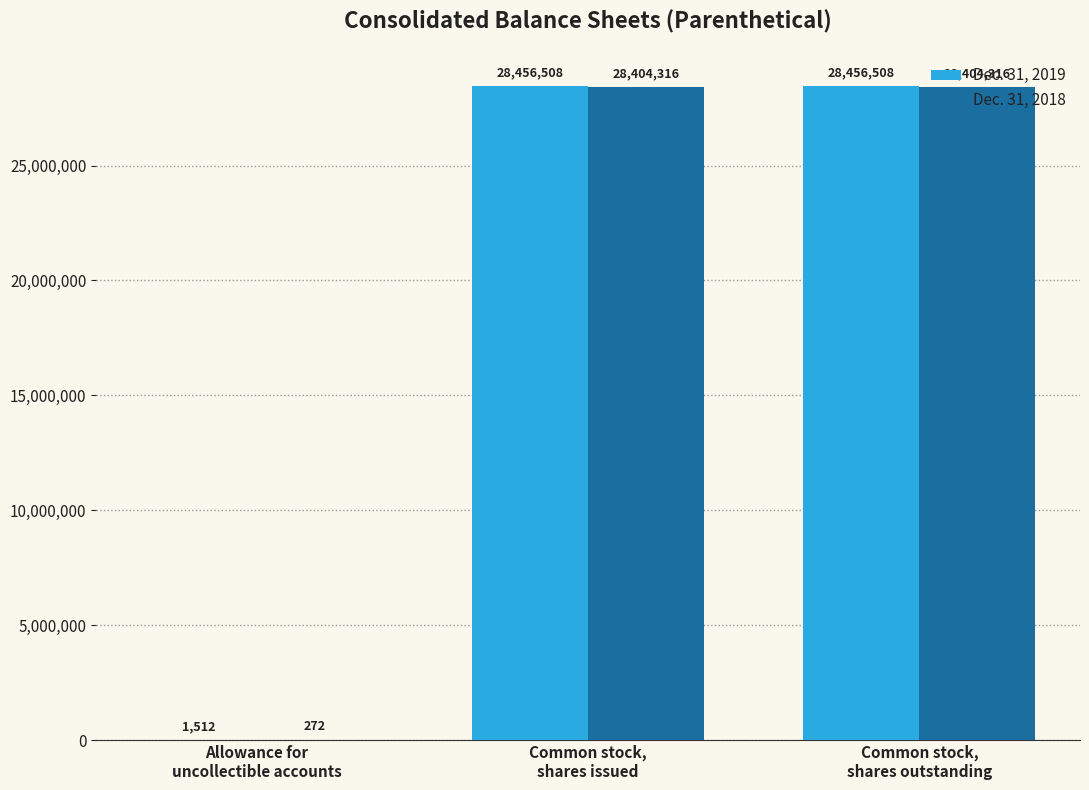

What is the greatest value displayed?

28456508